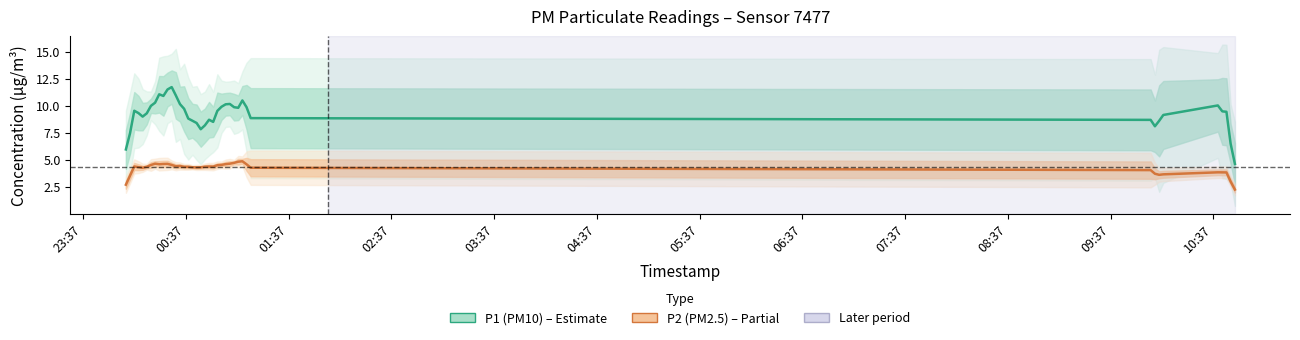

What is the minimum value shown in the chart?

2.3